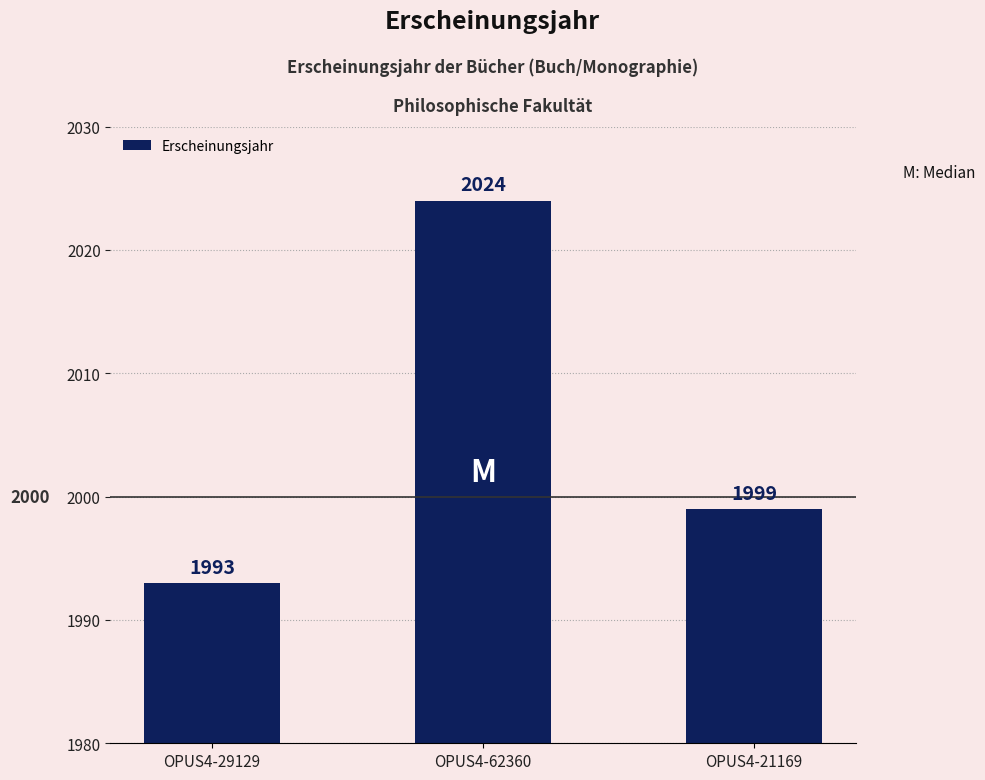

Where does the data first go above 1999?

OPUS4-62360